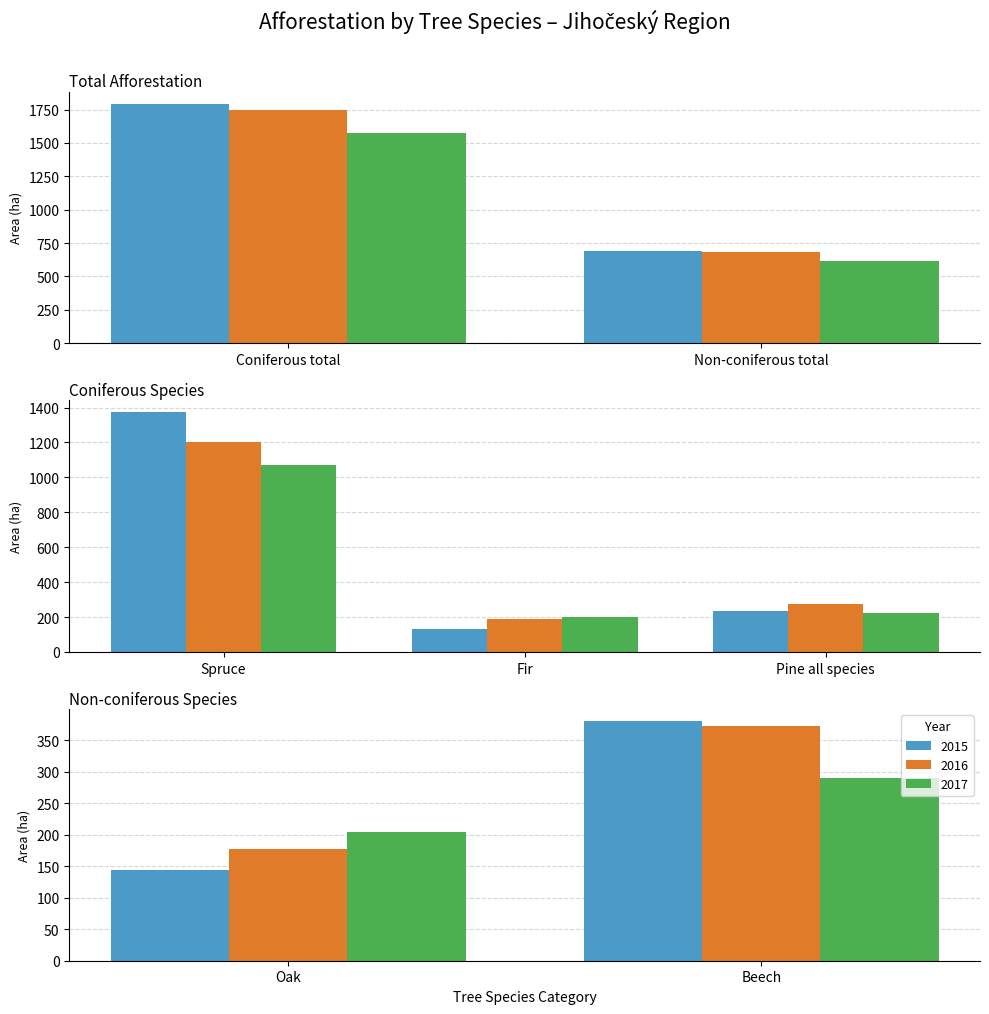

What is the label of the 2nd bar from the left?

Spruce